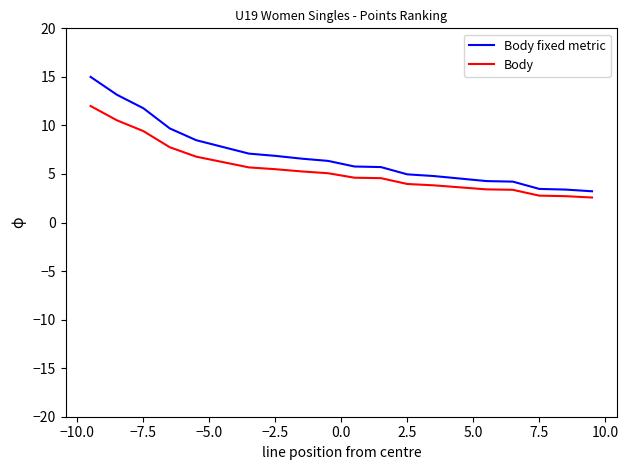

True or false: Body fixed metric has more than 2 interior local peaks.

False